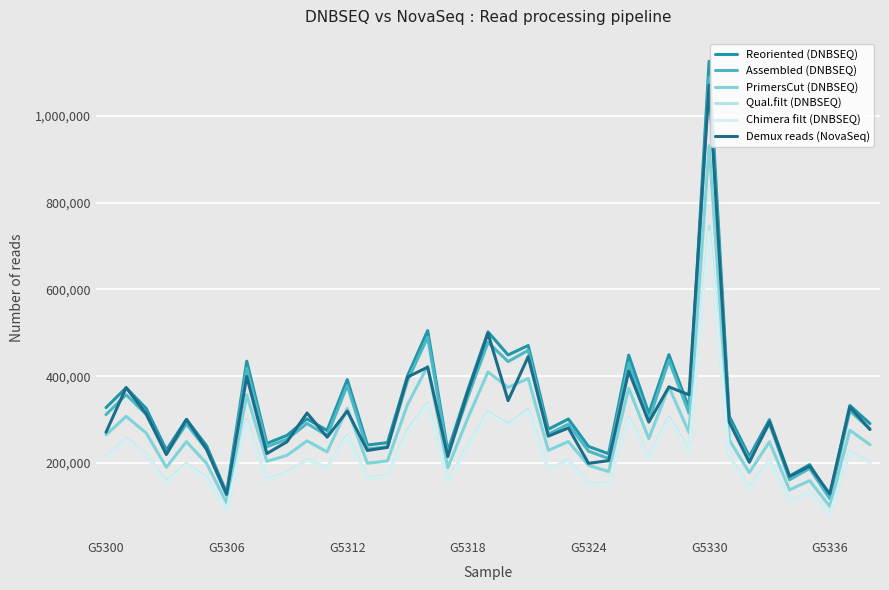

True or false: PrimersCut (DNBSEQ) and Qual.filt (DNBSEQ) cross at least once.

False